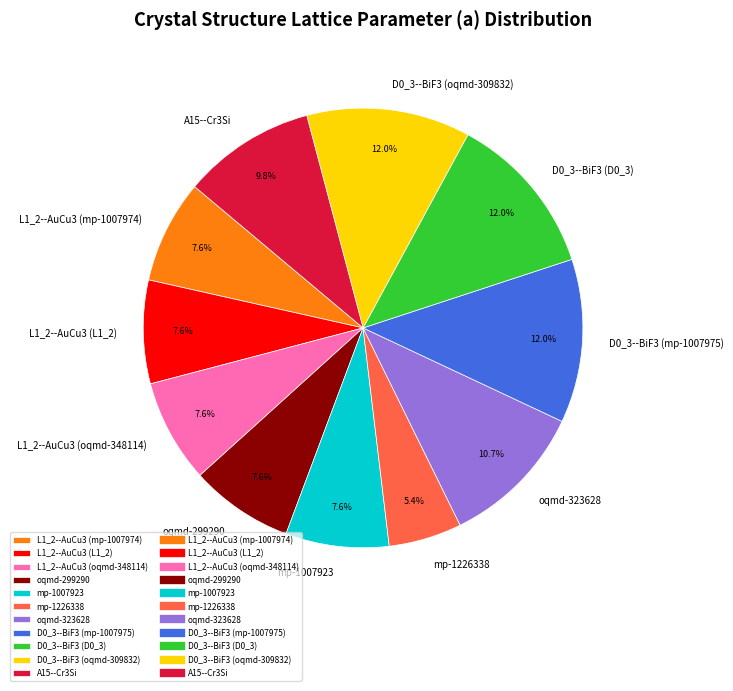

What is the smallest slice in the pie chart?

mp-1226338